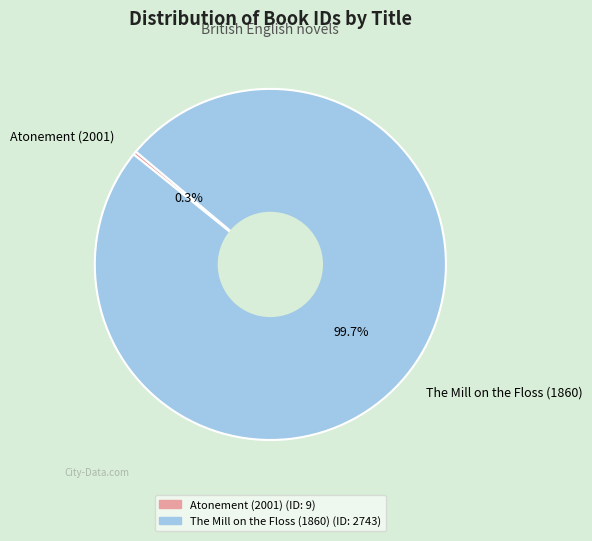

Rank the categories by value from lowest to highest.

Atonement (2001), The Mill on the Floss (1860)